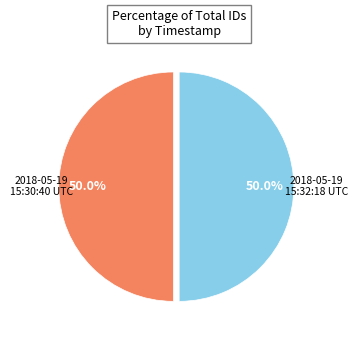

Rank the categories by value from highest to lowest.

2018-05-19 15:32:18 UTC, 2018-05-19 15:30:40 UTC